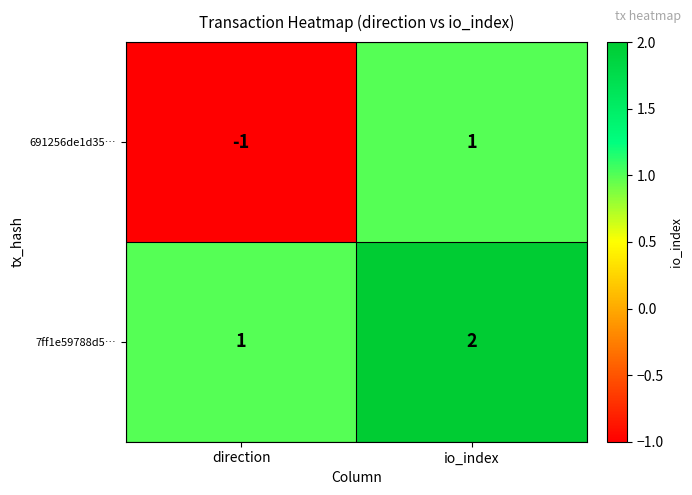

Rank the series by their average value, from lowest to highest.

691256de1d35…, 7ff1e59788d5…